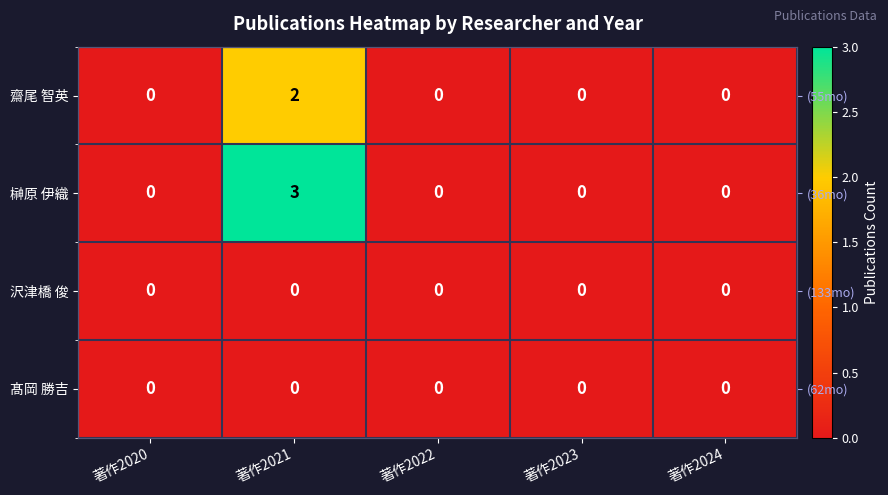

At which category does the chart reach its peak across all series?

著作2021